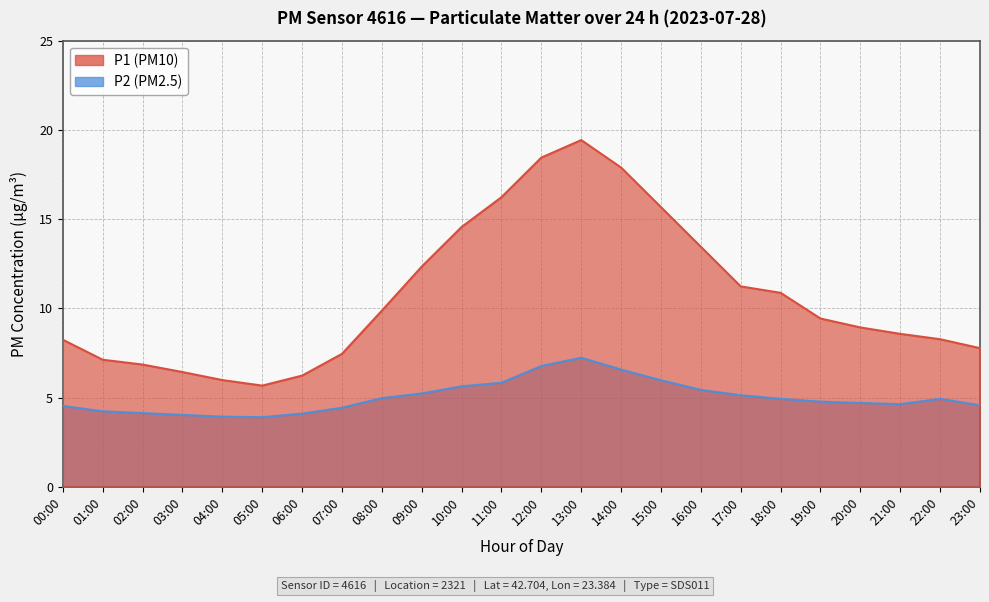

Where is the first local maximum for P2?

13:00